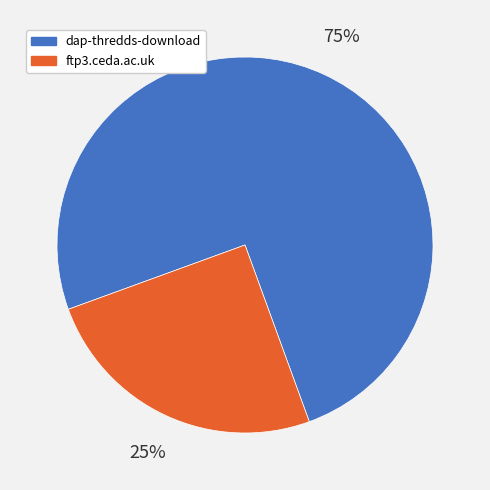

To the nearest percent, what percentage of the pie is dap-thredds-download?

75%